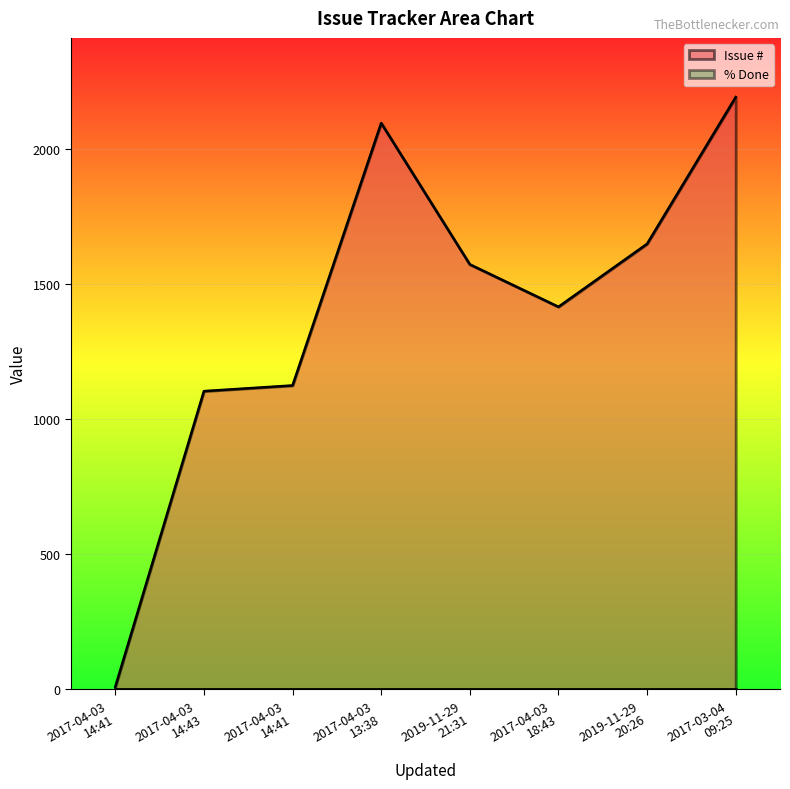

Is it true that the value at 2019-11-29
21:31 is 1573?

True